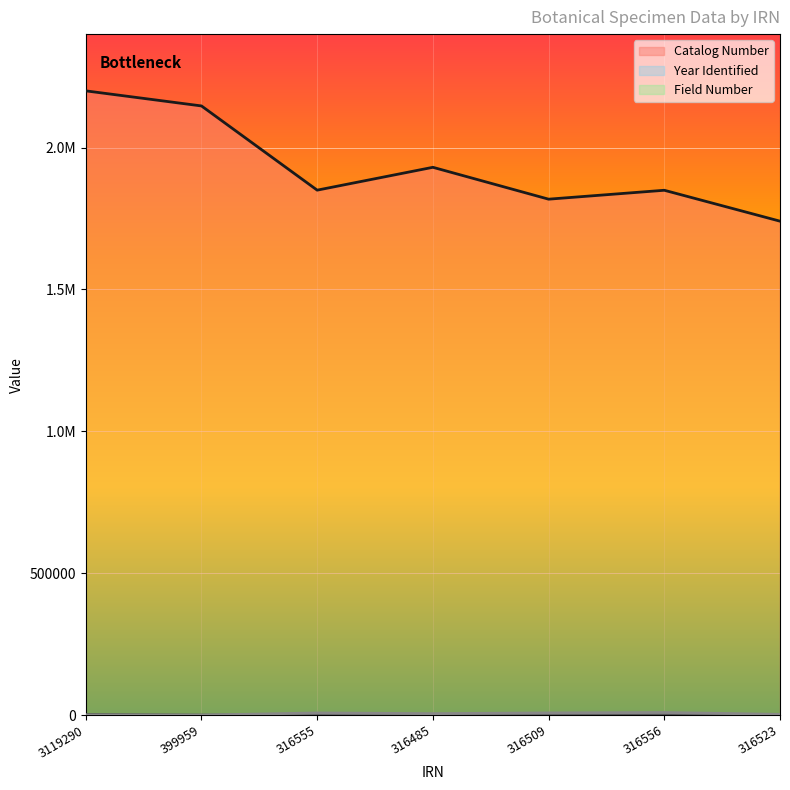

Rank the categories by Year Identified value from lowest to highest.

399959, 316485, 316555, 316509, 316556, 316523, 3119290